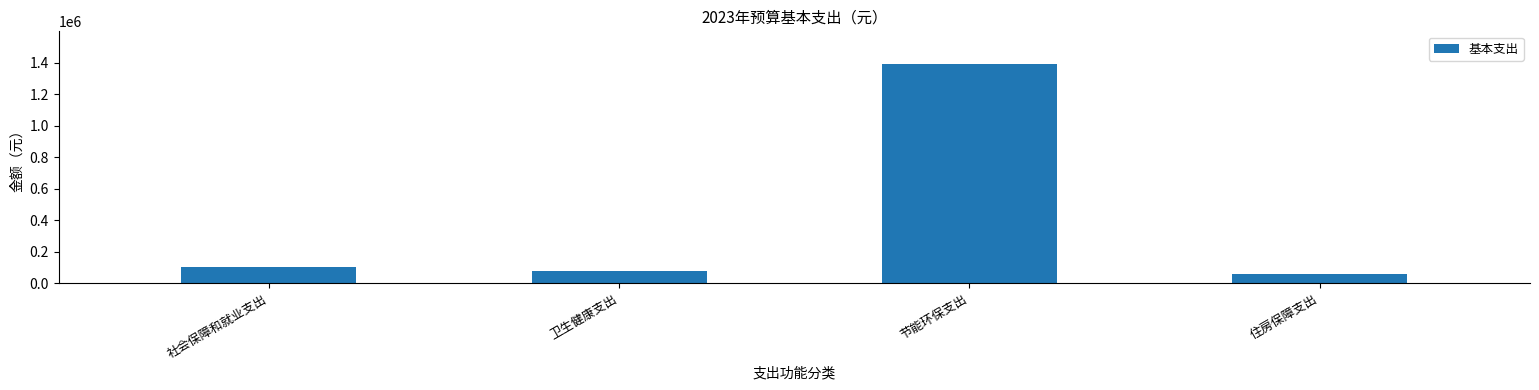

Reading left to right, list all the values displayed in this chart.

社会保障和就业支出=100696.0	卫生健康支出=75874.7	节能环保支出=1390477.2	住房保障支出=56685.9